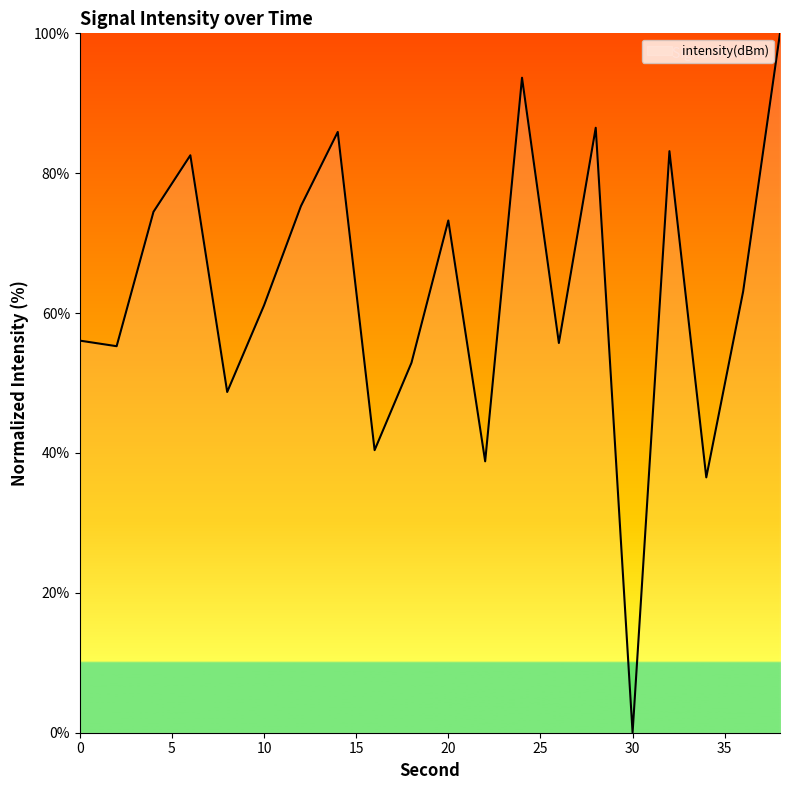

What is the greatest value displayed?

100.0